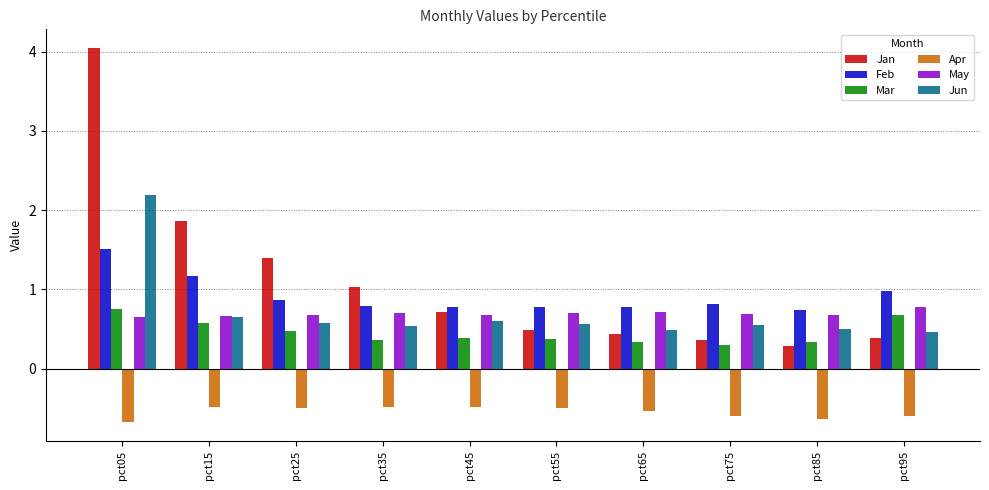

Is it true that May equals 0.7 at pct55?

True